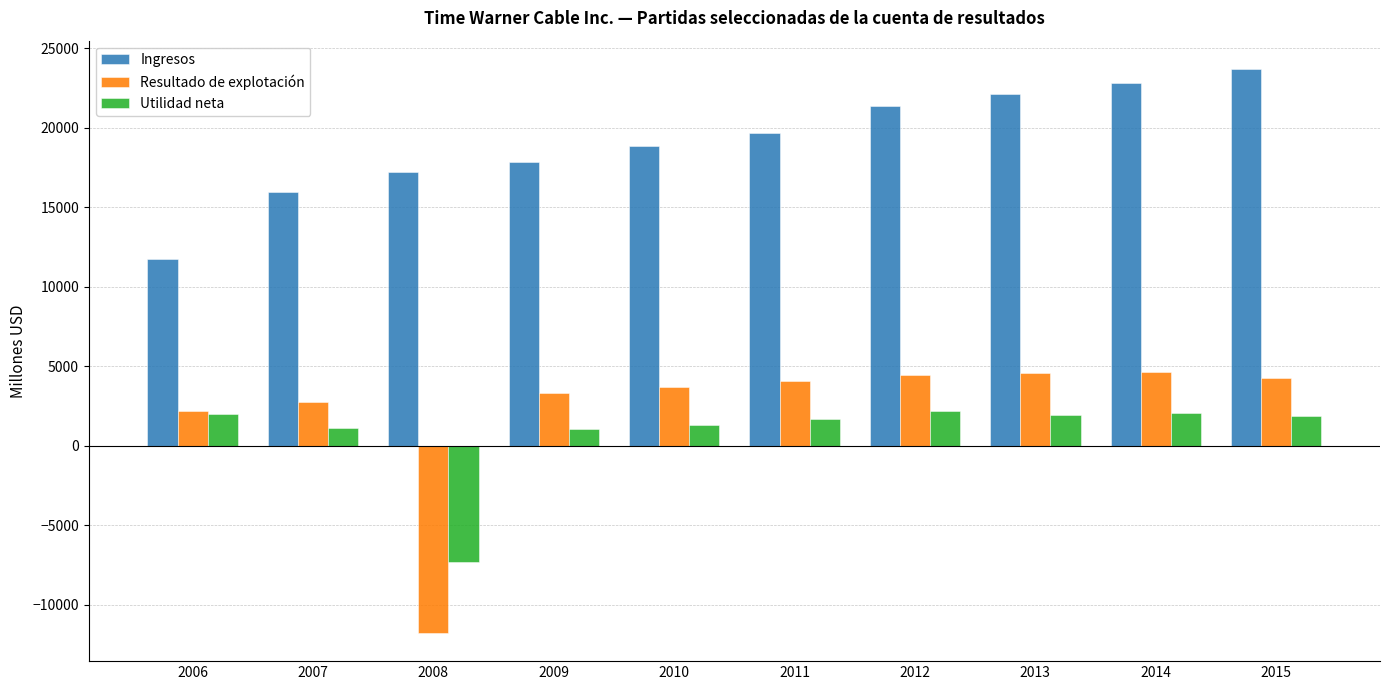

What is the sum of the Ingresos values at 2012 and 2015?

45083